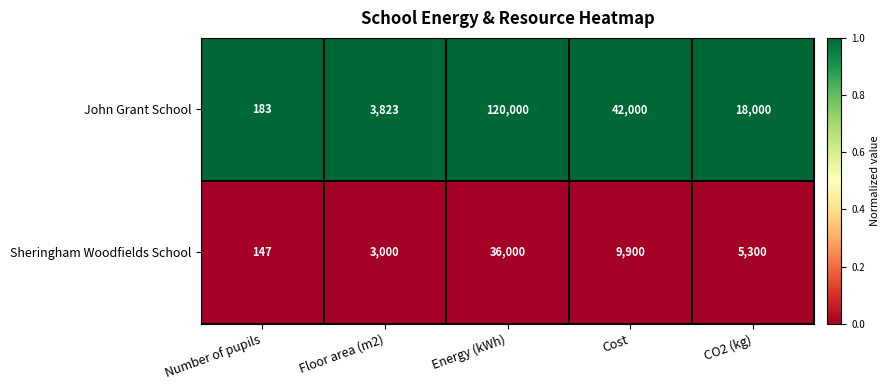

Reading right to left, what are all the values shown in this chart?

John Grant School: CO2 (kg)=18000	Cost=42000	Energy (kWh)=120000	Floor area (m2)=3823	Number of pupils=183
Sheringham Woodfields School: CO2 (kg)=5300	Cost=9900	Energy (kWh)=36000	Floor area (m2)=3000	Number of pupils=147